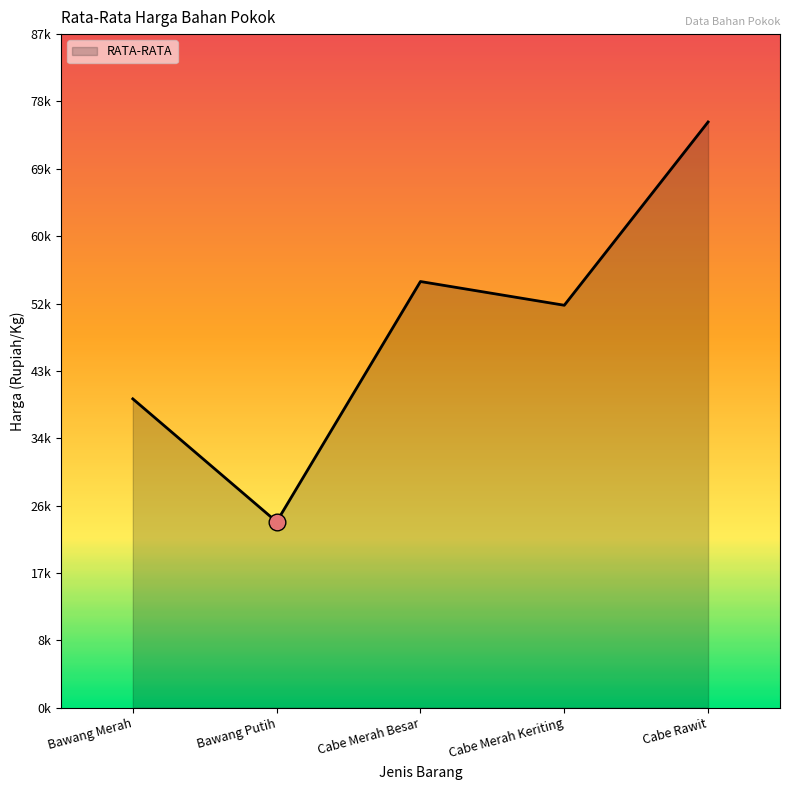

What is the label of the 2nd point from the right?

Cabe Merah Keriting